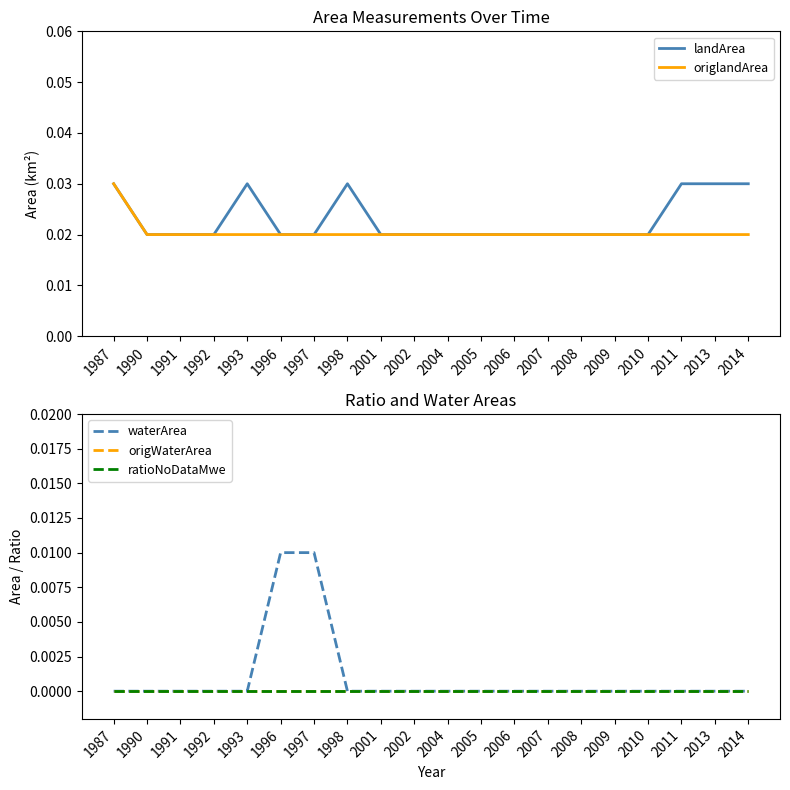

Count the number of categories in the chart.

20